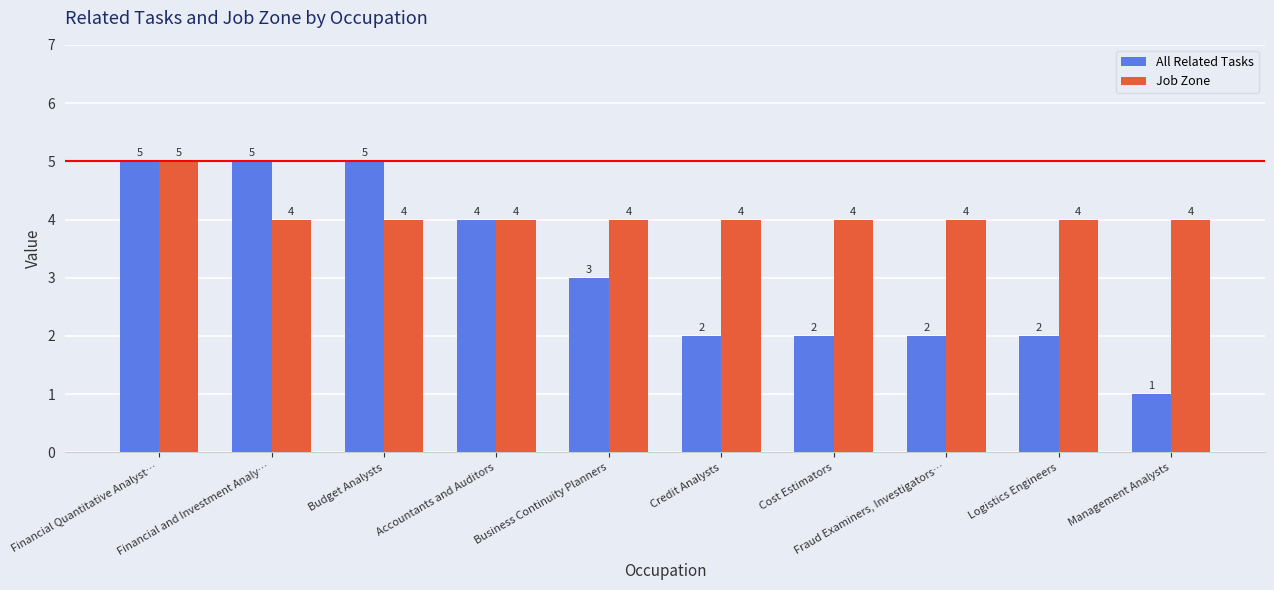

How many groups of bars are there?

10